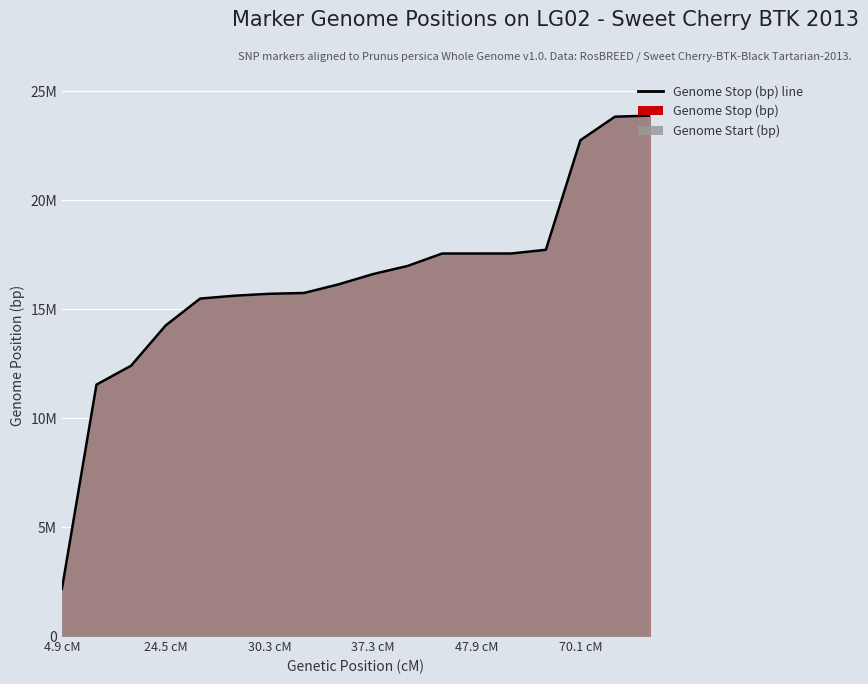

True or false: the data has more than 1 interior local peaks.

False